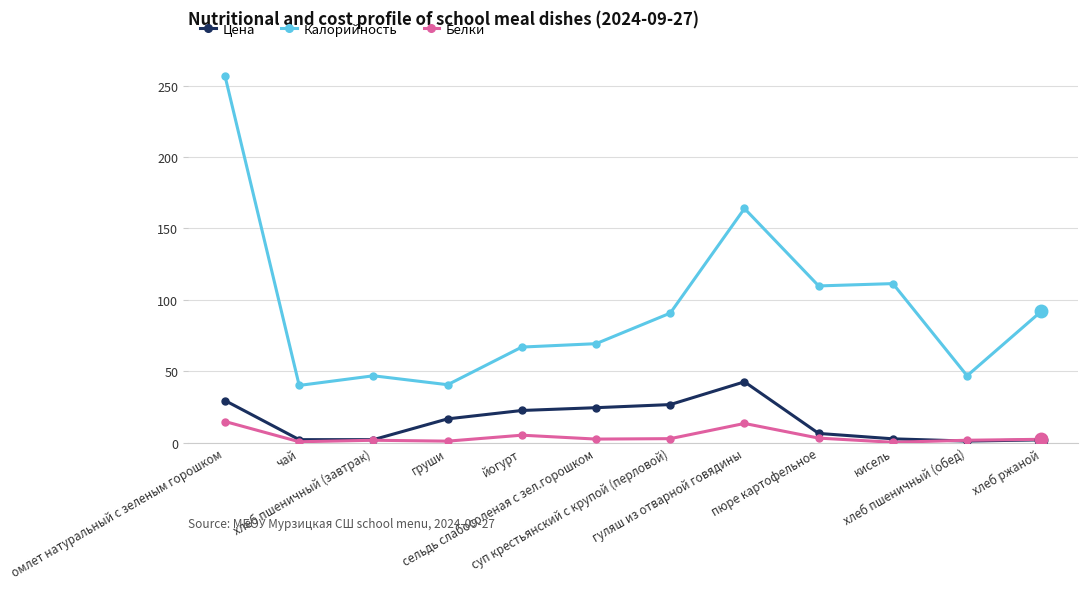

True or false: Белки and Калорийность intersect in this chart.

False